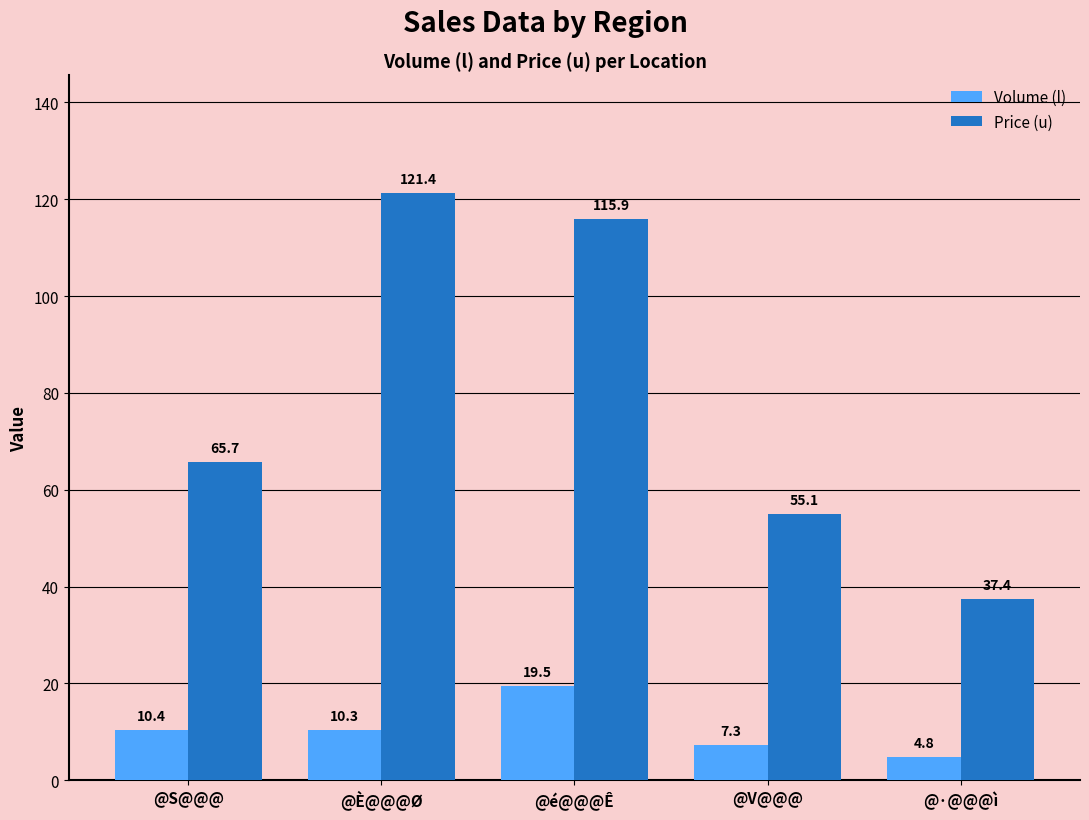

List the series in order of their overall mean, highest first.

Price (u), Volume (l)